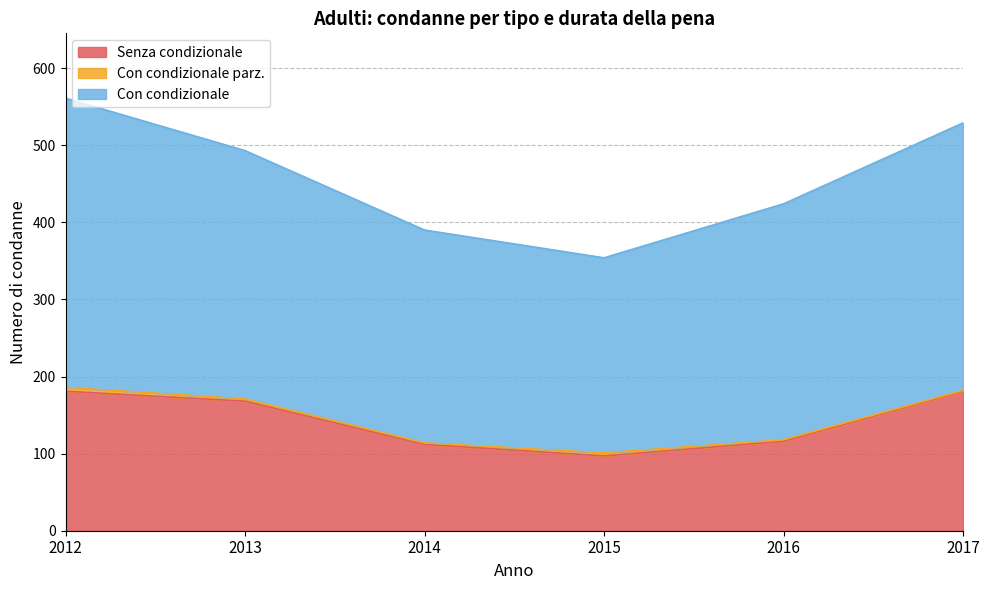

True or false: Senza condizionale has a value of 275 at 2012.

False